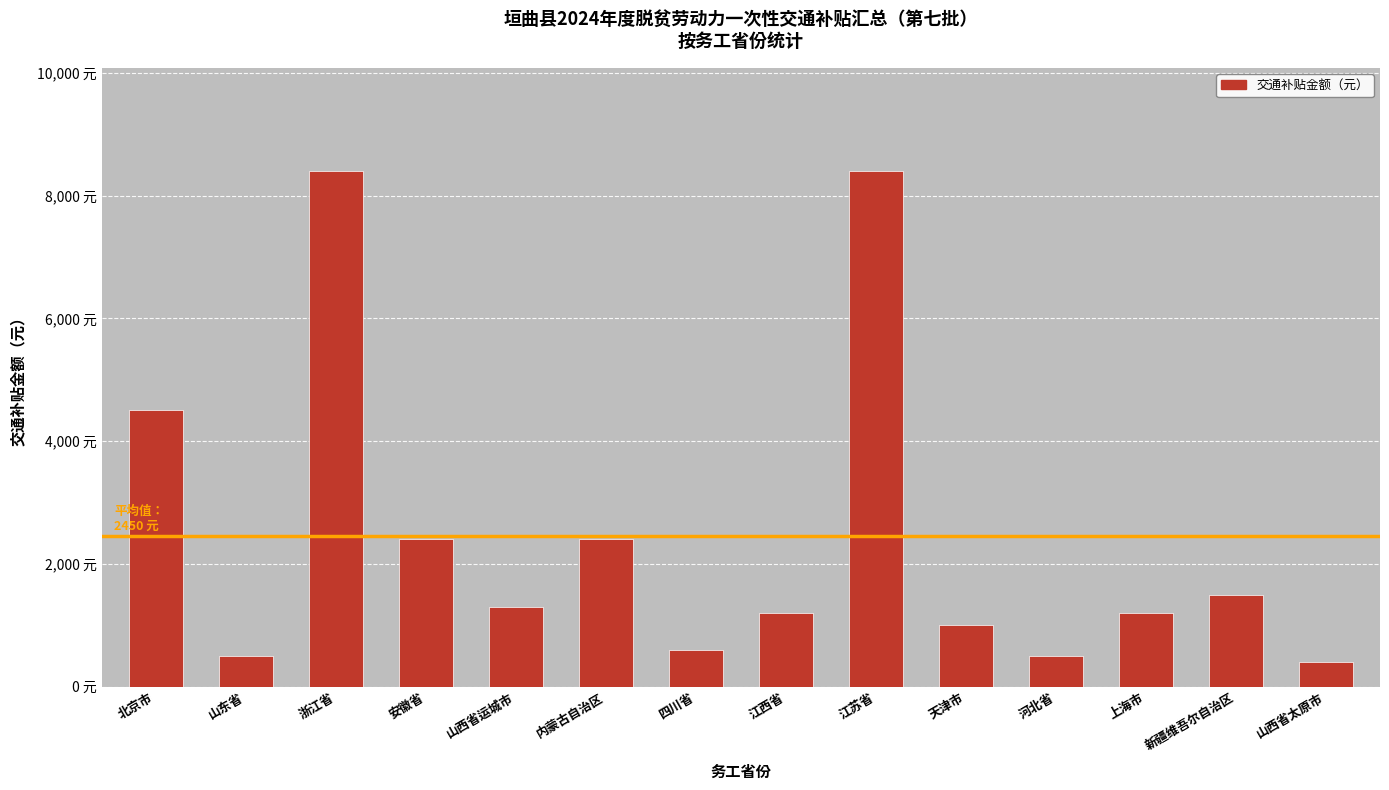

List the labels in order of value, largest first.

浙江省, 江苏省, 北京市, 安徽省, 内蒙古自治区, 新疆维吾尔自治区, 山西省运城市, 江西省, 上海市, 天津市, 四川省, 山东省, 河北省, 山西省太原市